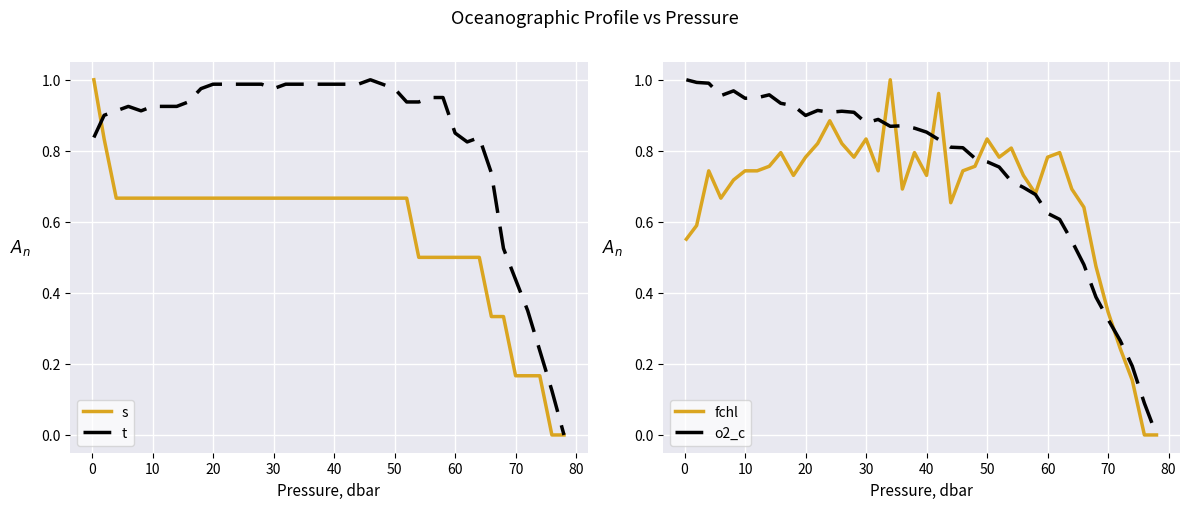

Reading left to right, transcribe all the data shown in this chart.

s: 1.0	0.8	0.7	0.7	0.7	0.7	0.7	0.7	0.7	0.7	0.7	0.7	0.7	0.7	0.7	0.7	0.7	0.7	0.7	0.7	0.7	0.7	0.7	0.7	0.7	0.7	0.7	0.5	0.5	0.5	0.5	0.5	0.5	0.3	0.3	0.2	0.2	0.2	0.0	0.0
t: 0.8	0.9	0.9	0.9	0.9	0.9	0.9	0.9	0.9	1.0	1.0	1.0	1.0	1.0	1.0	1.0	1.0	1.0	1.0	1.0	1.0	1.0	1.0	1.0	1.0	1.0	0.9	0.9	1.0	1.0	0.9	0.8	0.8	0.7	0.5	0.4	0.4	0.2	0.1	0.0
fchl: 0.6	0.6	0.7	0.7	0.7	0.7	0.7	0.8	0.8	0.7	0.8	0.8	0.9	0.8	0.8	0.8	0.7	1.0	0.7	0.8	0.7	1.0	0.7	0.7	0.8	0.8	0.8	0.8	0.7	0.7	0.8	0.8	0.7	0.6	0.5	0.3	0.2	0.2	0.0	0.0
o2_c: 1.0	1.0	1.0	1.0	1.0	0.9	0.9	1.0	0.9	0.9	0.9	0.9	0.9	0.9	0.9	0.9	0.9	0.9	0.9	0.9	0.9	0.8	0.8	0.8	0.8	0.8	0.8	0.7	0.7	0.7	0.6	0.6	0.5	0.5	0.4	0.3	0.3	0.2	0.1	0.0